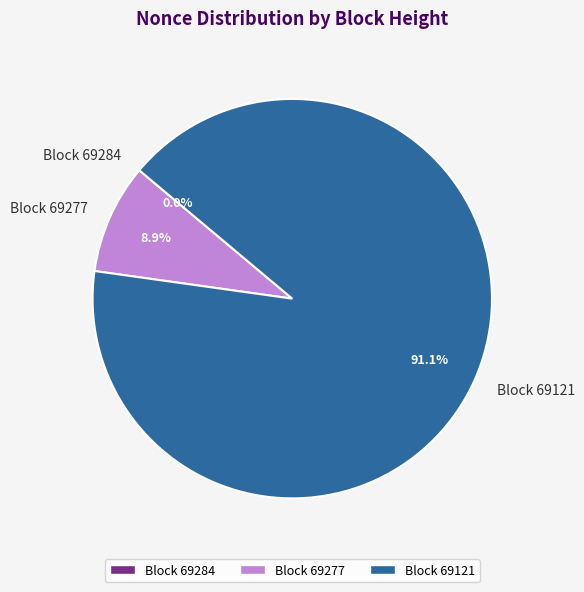

What is the ratio of the value at Block 69121 to the value at Block 69277?

10.2